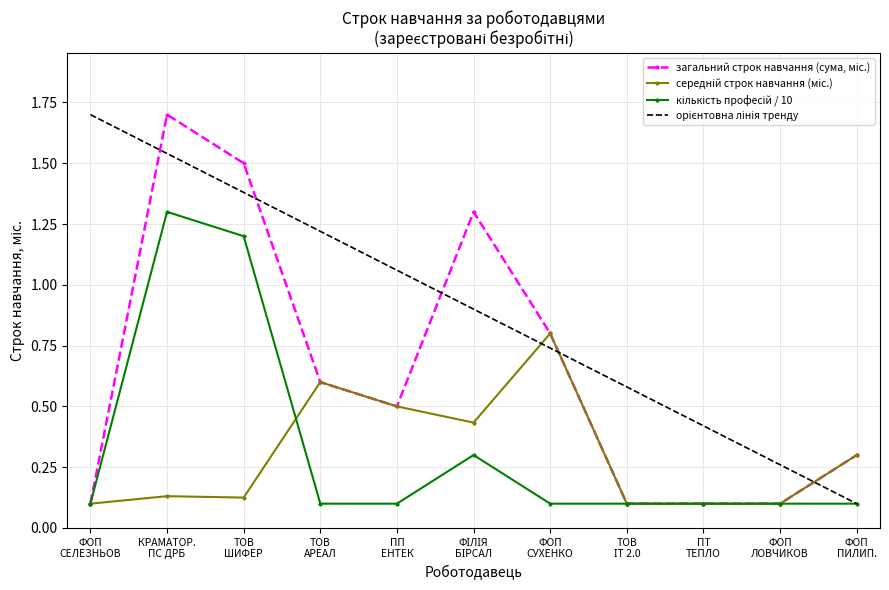

At ФІЛІЯ
БІРСАЛ, list the series in order from largest to smallest.

загальний строк навчання (сума, міс.), орієнтовна лінія тренду, середній строк навчання (міс.), кількість професій / 10